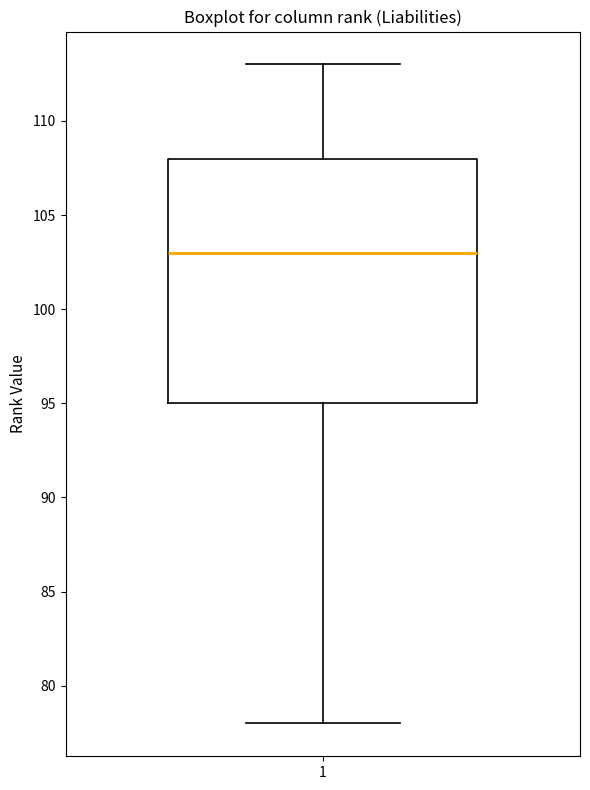

Transcribe this box plot: give where the median line is, the range the box spans, and where the two whiskers end, as read against the y-axis. The values are not printed on the chart, so give them approximately, as read against the axis.

median 103, box 95 to 108, whiskers 78 to 113